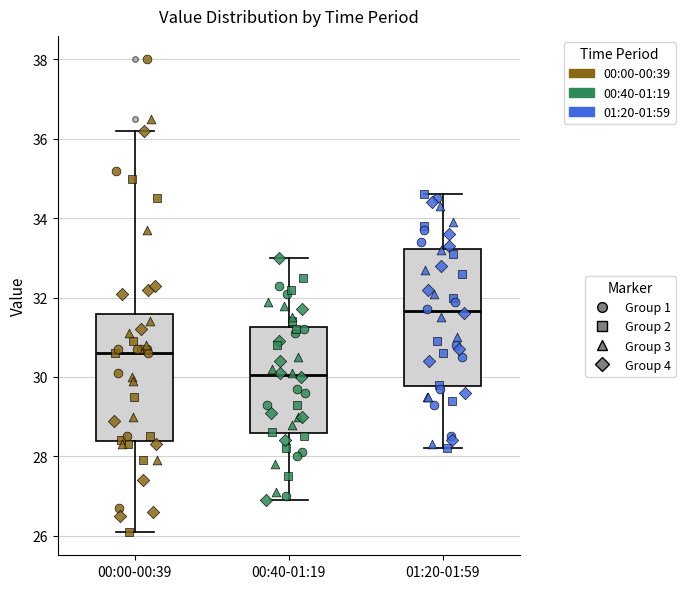

Reading left to right, transcribe this box plot: for each box, give where its median line is, the range the box spans, and where its two whiskers end, as read against the y-axis. The values are not printed on the chart, so give them approximately, as read against the axis.

00:00-00:39: median 30.6, box 28.4 to 31.6, whiskers 26.2 to 36.2
00:40-01:19: median 30.0, box 28.6 to 31.2, whiskers 27.0 to 33.0
01:20-01:59: median 31.6, box 29.8 to 33.2, whiskers 28.2 to 34.6